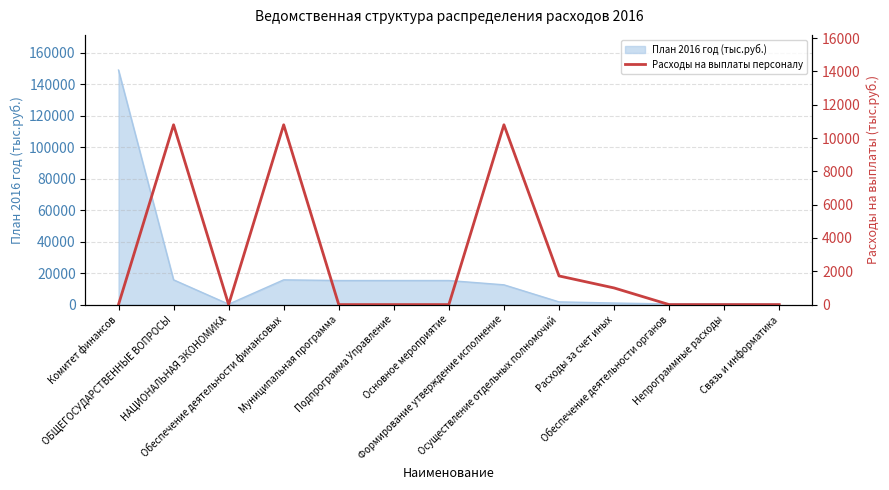

The value at Обеспечение деятельности органов is 3641.3. True or false?

False